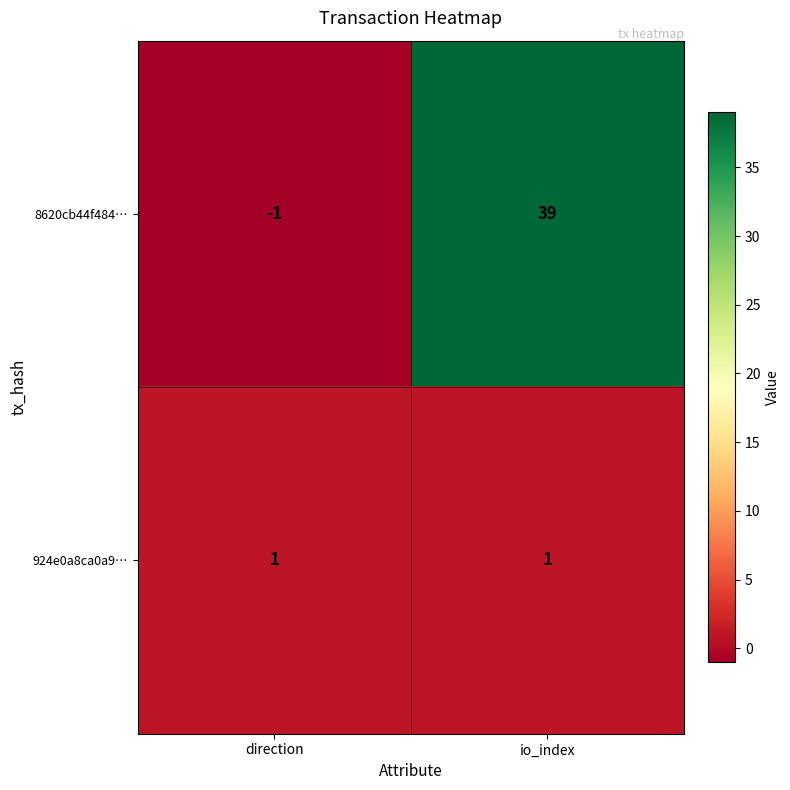

Is it true that 8620cb44f484… equals 9 at io_index?

False